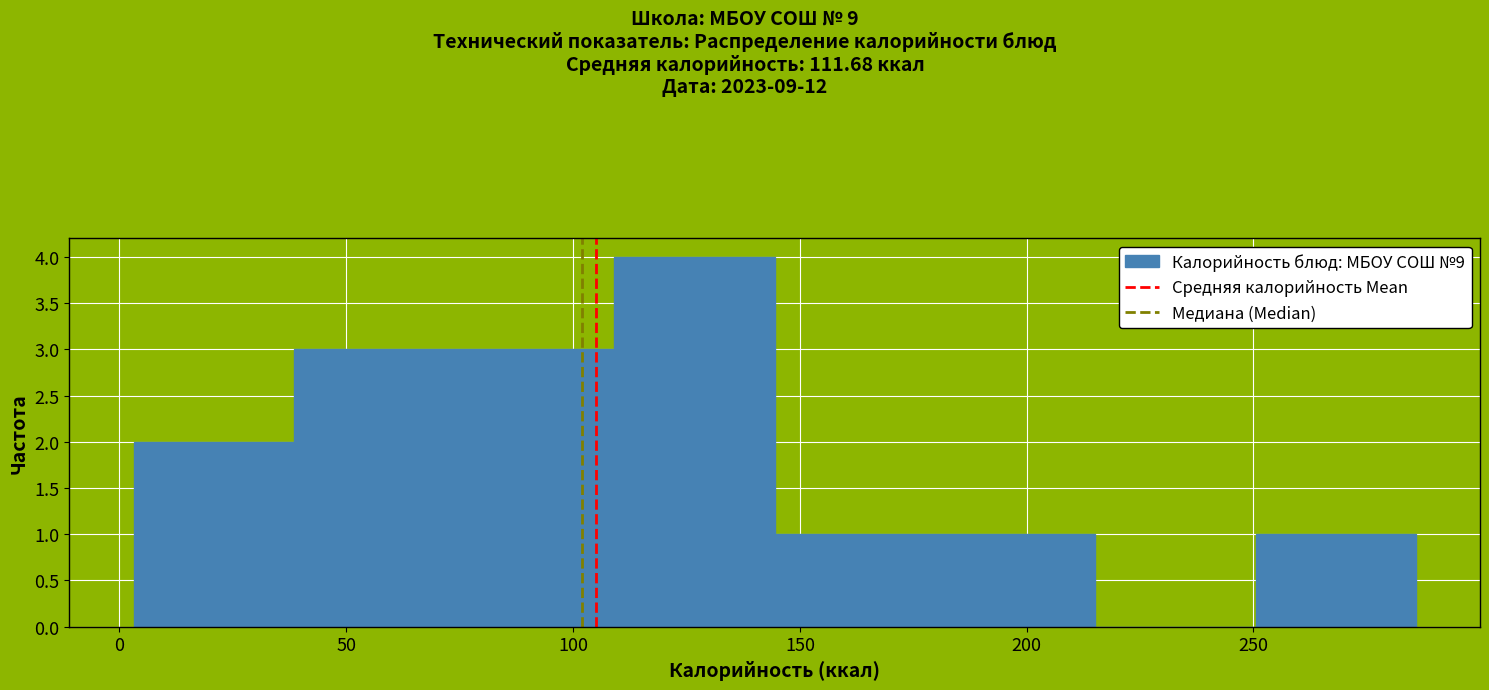

How tall is the bar that spans 250 to 285 on the x-axis? Neither the bar edges nor the heights are printed on the chart, so give them approximately, as read against the axes.

1